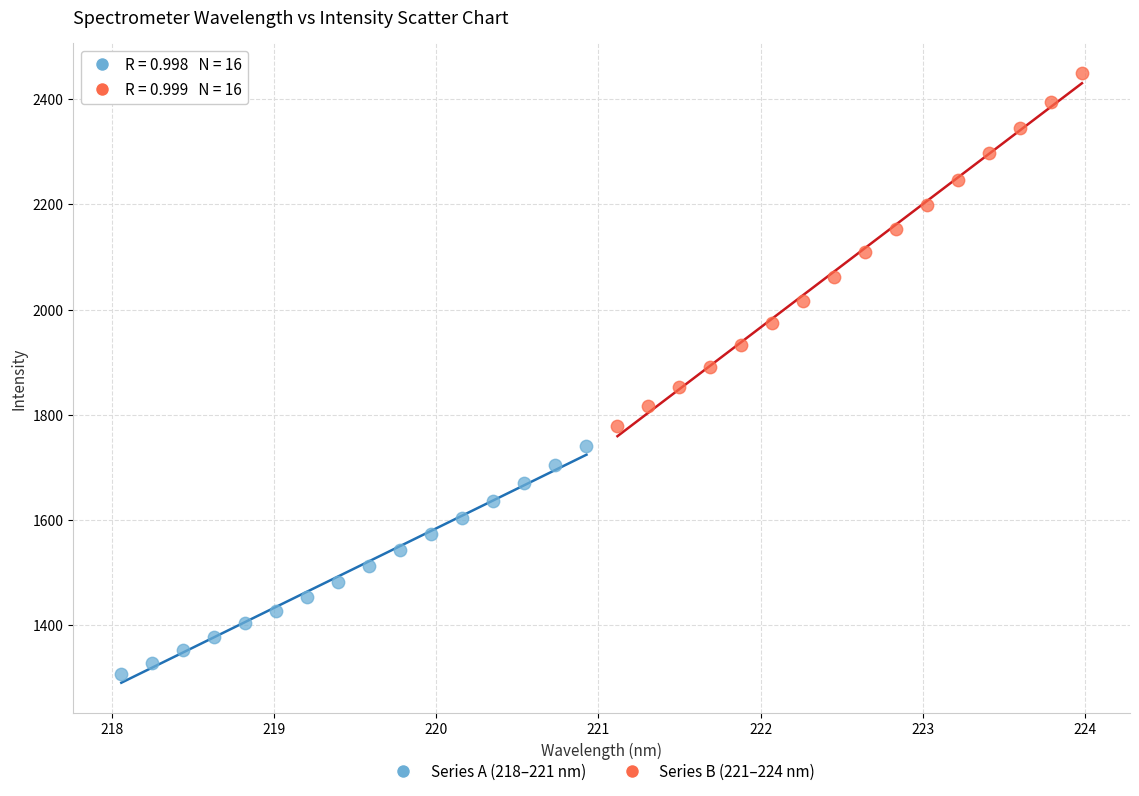

Which series contains the highest Y value?

Series B (221–224 nm)